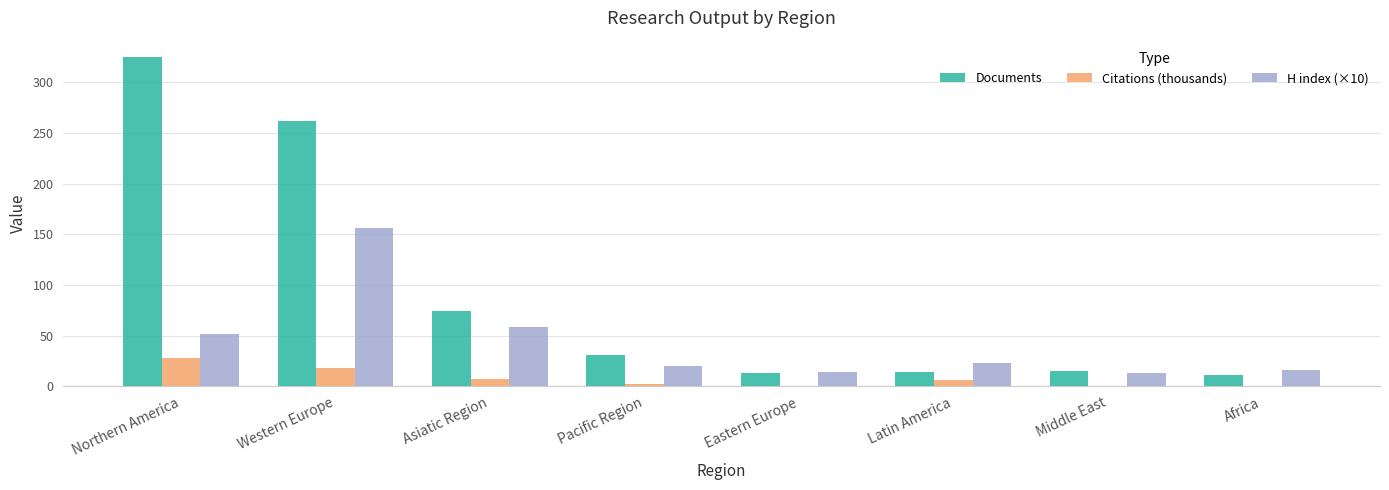

At which category is the sum across all series the highest?

Western Europe